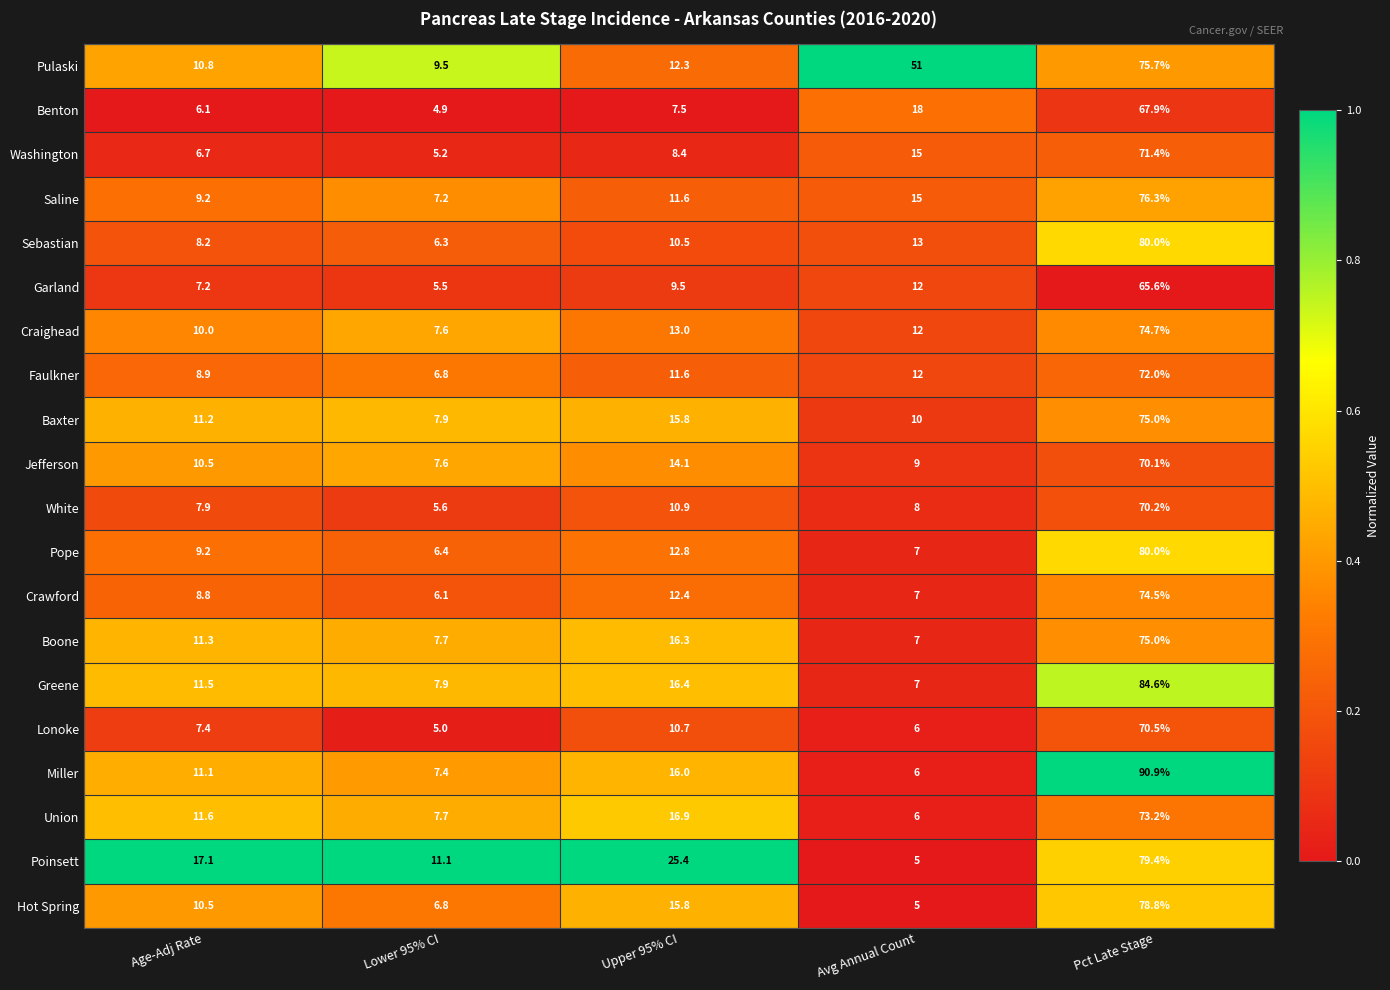

What is the difference between the second highest and minimum values in the Crawford series?

6.3